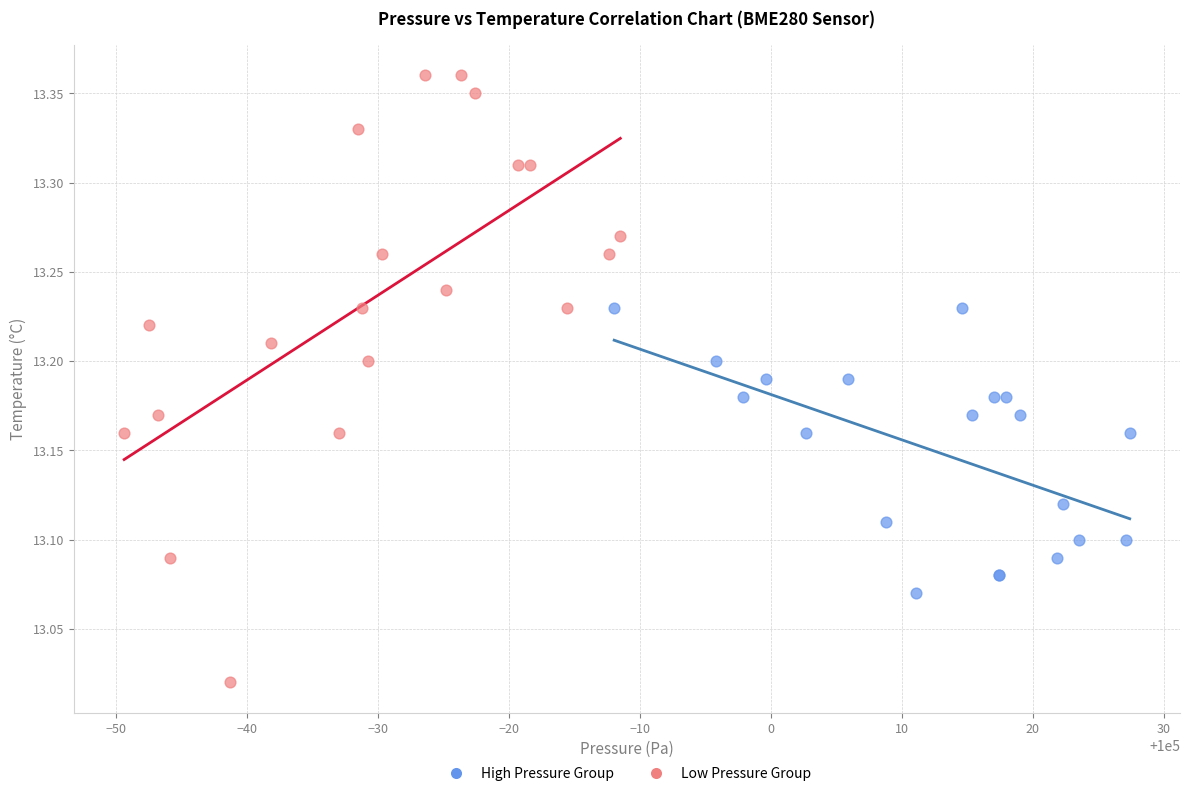

Which series has the largest Y range (max minus min)?

Low Pressure Group